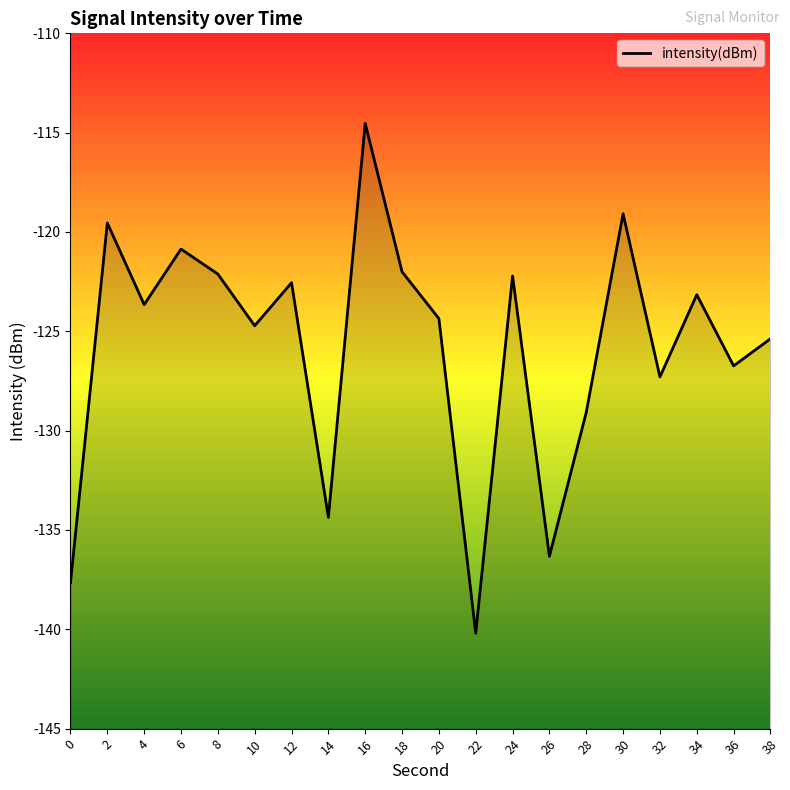

What is the sum of all values?

-2515.8